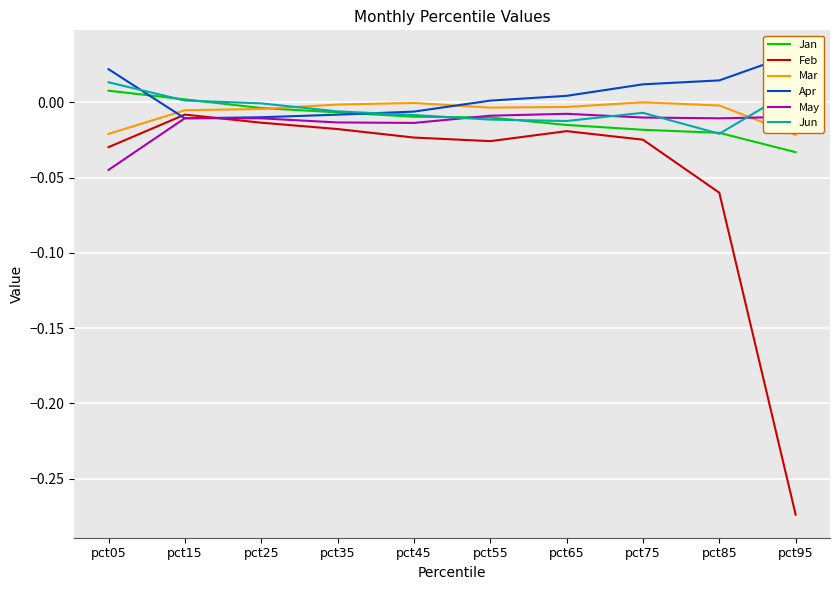

Is the value of Jan at pct25 greater than the value of Feb at pct15?

Yes